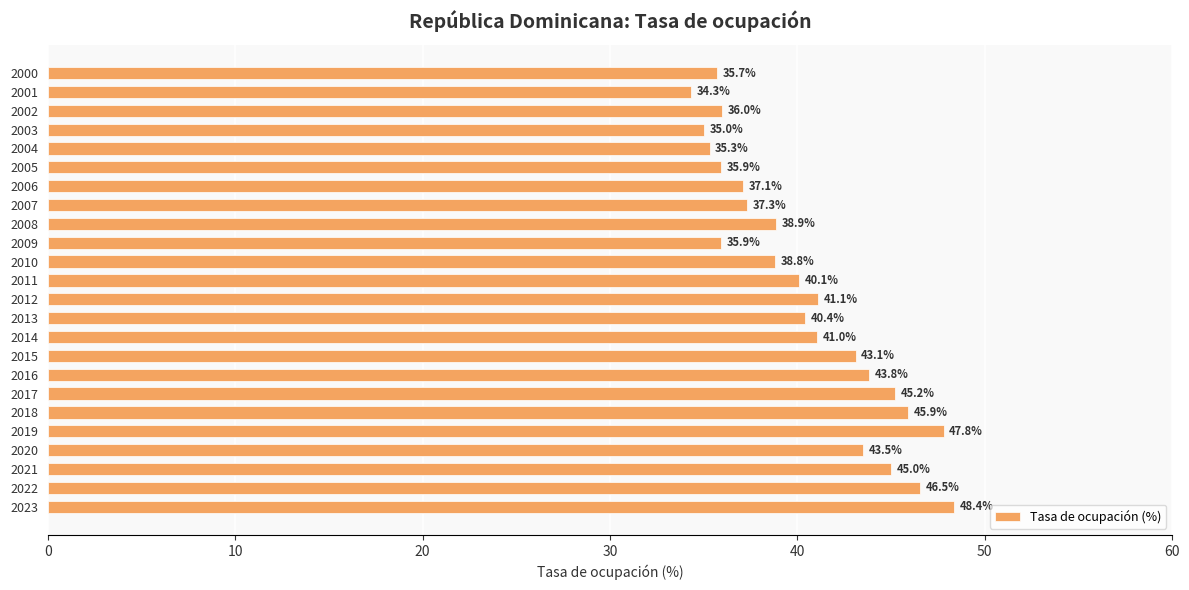

What is the greatest value displayed?

48.4